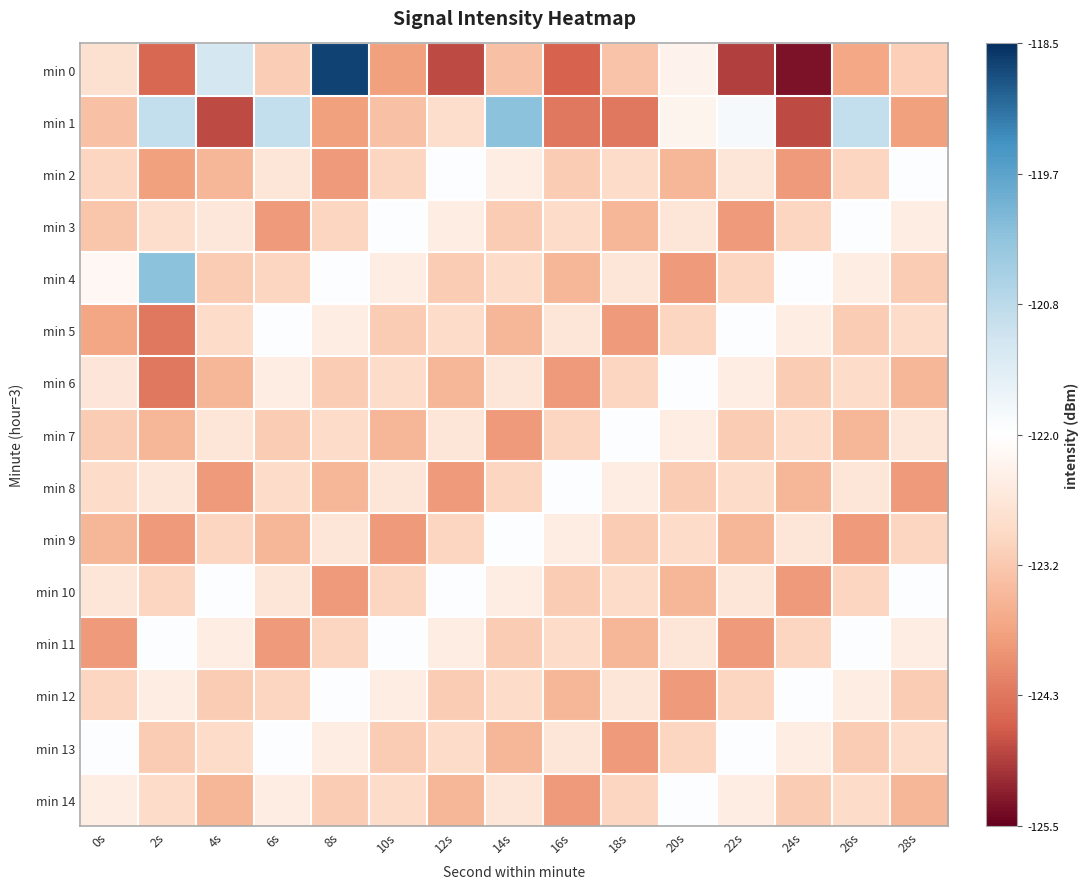

Reading left to right, extract all data points from this chart.

min 0: 0s=-122.7	2s=-124.5	4s=-121.2	6s=-123.1	8s=-118.7	10s=-123.8	12s=-124.8	14s=-123.3	16s=-124.6	18s=-123.2	20s=-122.3	22s=-124.9	24s=-125.3	26s=-123.7	28s=-123.0
min 1: 0s=-123.3	2s=-120.9	4s=-124.8	6s=-120.9	8s=-123.8	10s=-123.3	12s=-122.8	14s=-120.2	16s=-124.3	18s=-124.3	20s=-122.3	22s=-121.8	24s=-124.8	26s=-120.9	28s=-123.8
min 2: 0s=-123.0	2s=-123.8	4s=-123.5	6s=-122.6	8s=-123.9	10s=-122.9	12s=-122.0	14s=-122.4	16s=-123.1	18s=-122.8	20s=-123.5	22s=-122.6	24s=-123.9	26s=-122.9	28s=-122.0
min 3: 0s=-123.2	2s=-122.8	4s=-122.6	6s=-123.9	8s=-122.9	10s=-122.0	12s=-122.4	14s=-123.1	16s=-122.8	18s=-123.5	20s=-122.6	22s=-123.9	24s=-122.9	26s=-122.0	28s=-122.4
min 4: 0s=-122.2	2s=-120.2	4s=-123.1	6s=-122.9	8s=-122.0	10s=-122.4	12s=-123.1	14s=-122.8	16s=-123.5	18s=-122.6	20s=-123.9	22s=-122.9	24s=-122.0	26s=-122.4	28s=-123.1
min 5: 0s=-123.7	2s=-124.3	4s=-122.8	6s=-122.0	8s=-122.4	10s=-123.1	12s=-122.8	14s=-123.5	16s=-122.6	18s=-123.9	20s=-122.9	22s=-122.0	24s=-122.4	26s=-123.1	28s=-122.8
min 6: 0s=-122.6	2s=-124.3	4s=-123.5	6s=-122.4	8s=-123.1	10s=-122.8	12s=-123.5	14s=-122.6	16s=-123.9	18s=-122.9	20s=-122.0	22s=-122.4	24s=-123.1	26s=-122.8	28s=-123.5
min 7: 0s=-123.1	2s=-123.5	4s=-122.6	6s=-123.1	8s=-122.8	10s=-123.5	12s=-122.6	14s=-123.9	16s=-122.9	18s=-122.0	20s=-122.4	22s=-123.1	24s=-122.8	26s=-123.5	28s=-122.6
min 8: 0s=-122.8	2s=-122.6	4s=-123.9	6s=-122.8	8s=-123.5	10s=-122.6	12s=-123.9	14s=-122.9	16s=-122.0	18s=-122.4	20s=-123.1	22s=-122.8	24s=-123.5	26s=-122.6	28s=-123.9
min 9: 0s=-123.5	2s=-123.9	4s=-122.9	6s=-123.5	8s=-122.6	10s=-123.9	12s=-122.9	14s=-122.0	16s=-122.4	18s=-123.1	20s=-122.8	22s=-123.5	24s=-122.6	26s=-123.9	28s=-122.9
min 10: 0s=-122.6	2s=-122.9	4s=-122.0	6s=-122.6	8s=-123.9	10s=-122.9	12s=-122.0	14s=-122.4	16s=-123.1	18s=-122.8	20s=-123.5	22s=-122.6	24s=-123.9	26s=-122.9	28s=-122.0
min 11: 0s=-123.9	2s=-122.0	4s=-122.4	6s=-123.9	8s=-122.9	10s=-122.0	12s=-122.4	14s=-123.1	16s=-122.8	18s=-123.5	20s=-122.6	22s=-123.9	24s=-122.9	26s=-122.0	28s=-122.4
min 12: 0s=-122.9	2s=-122.4	4s=-123.1	6s=-122.9	8s=-122.0	10s=-122.4	12s=-123.1	14s=-122.8	16s=-123.5	18s=-122.6	20s=-123.9	22s=-122.9	24s=-122.0	26s=-122.4	28s=-123.1
min 13: 0s=-122.0	2s=-123.1	4s=-122.8	6s=-122.0	8s=-122.4	10s=-123.1	12s=-122.8	14s=-123.5	16s=-122.6	18s=-123.9	20s=-122.9	22s=-122.0	24s=-122.4	26s=-123.1	28s=-122.8
min 14: 0s=-122.4	2s=-122.8	4s=-123.5	6s=-122.4	8s=-123.1	10s=-122.8	12s=-123.5	14s=-122.6	16s=-123.9	18s=-122.9	20s=-122.0	22s=-122.4	24s=-123.1	26s=-122.8	28s=-123.5